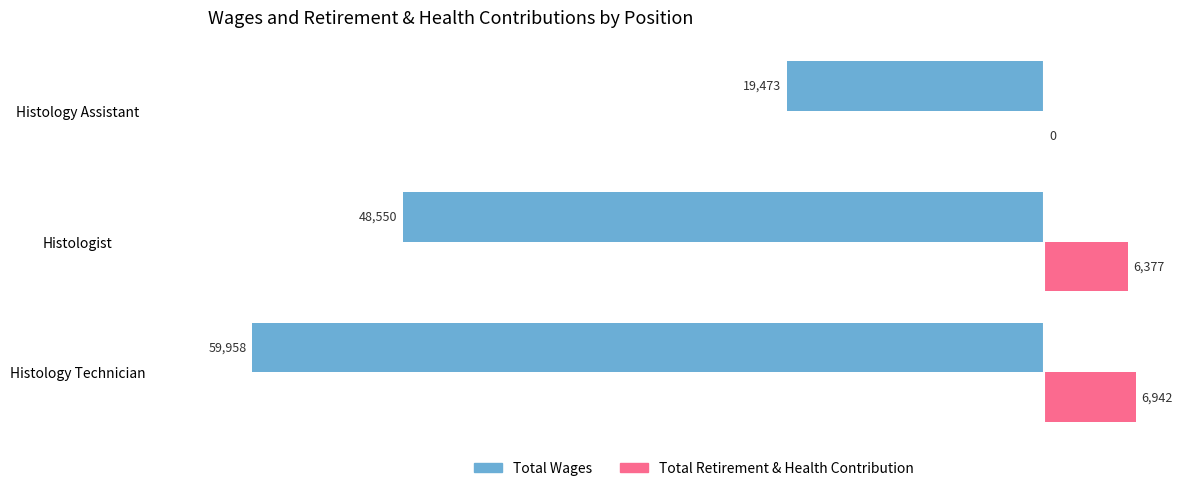

Which series changed the most between Histologist and Histology Assistant?

Total Wages